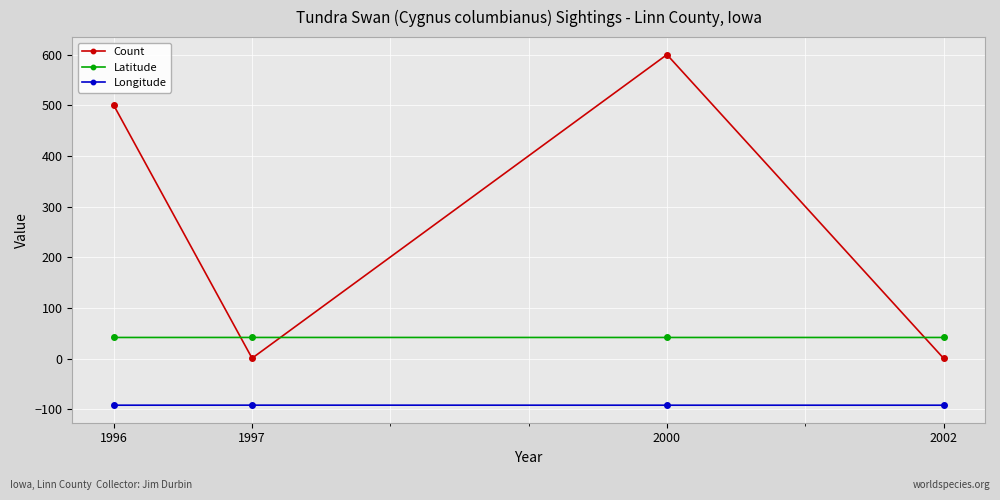

What is the lowest value of the Count series?

1.0